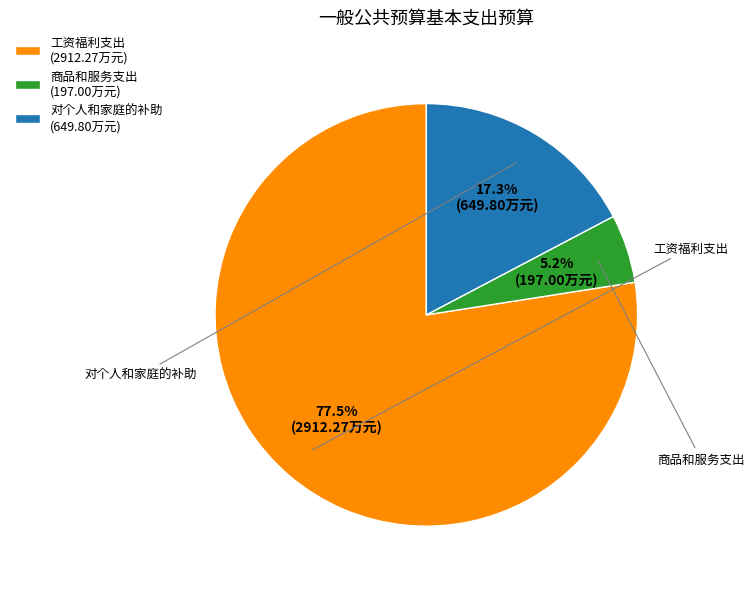

What percentage is NOT represented by 商品和服务支出?

94.8%